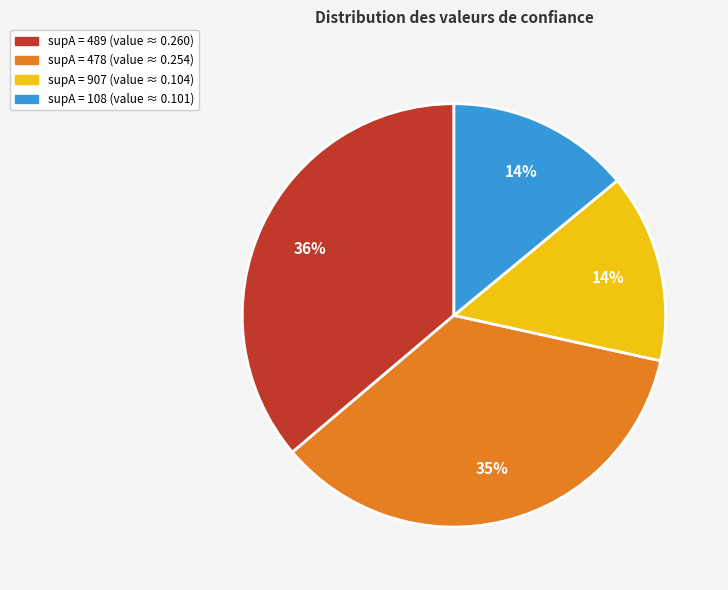

To the nearest percent, what is the difference between the largest and smallest slice percentages?

22%